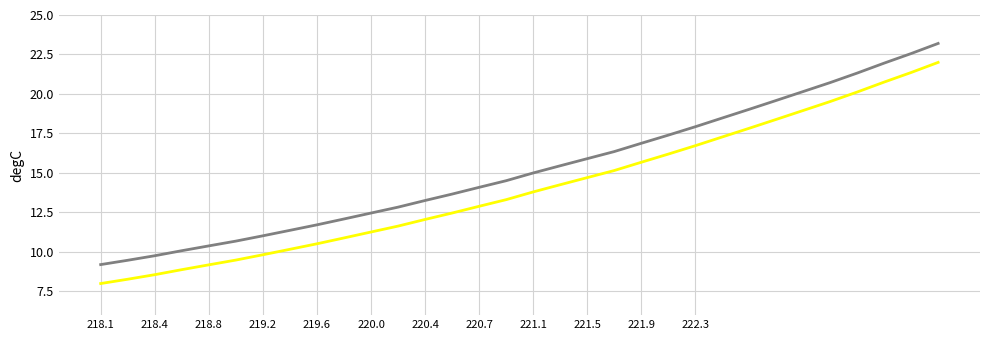

What is the maximum value shown in the chart?

23.2